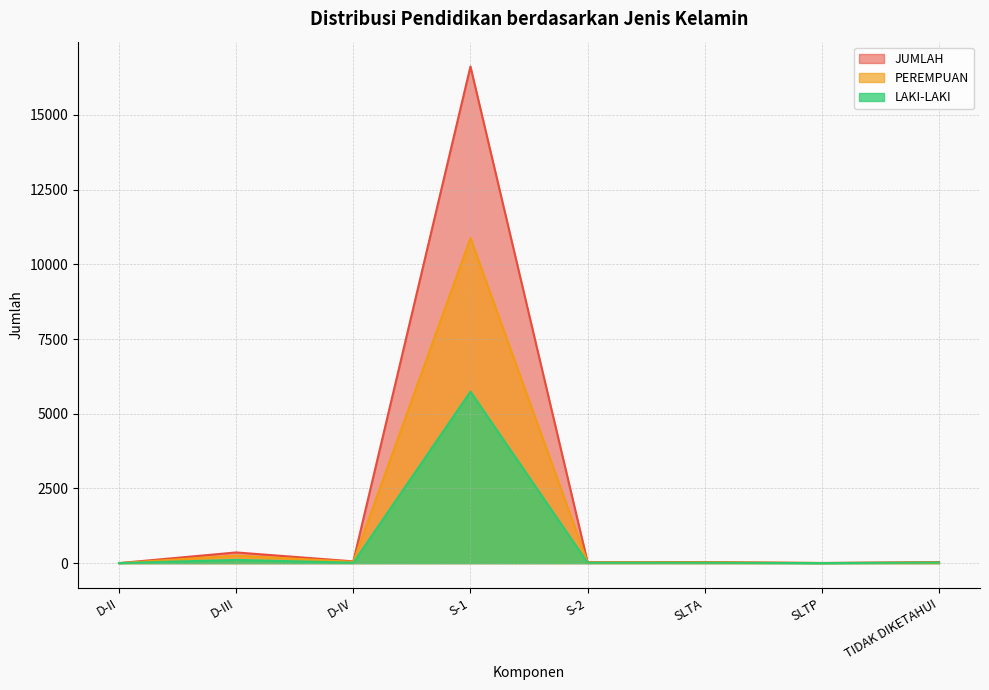

At which label does LAKI-LAKI reach its peak?

S-1